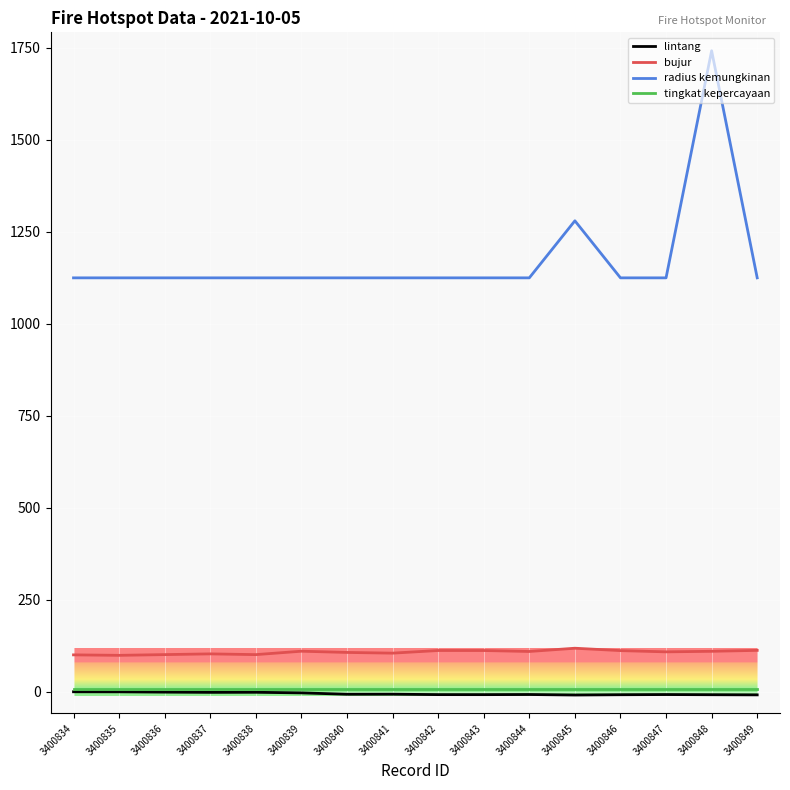

What is the maximum value shown in the chart?

1742.0